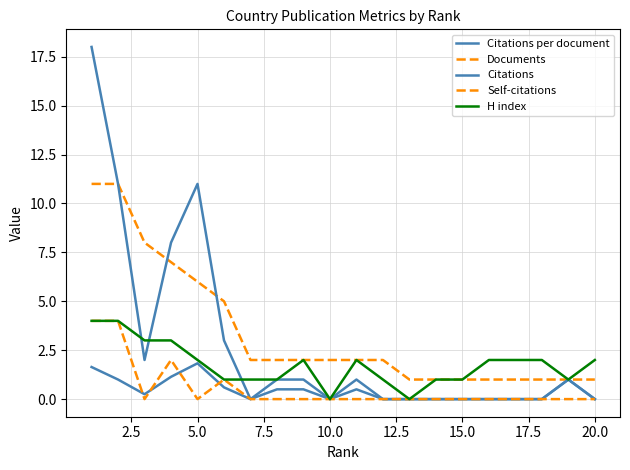

Where is Citations per document nearest to the value 0?

15.0